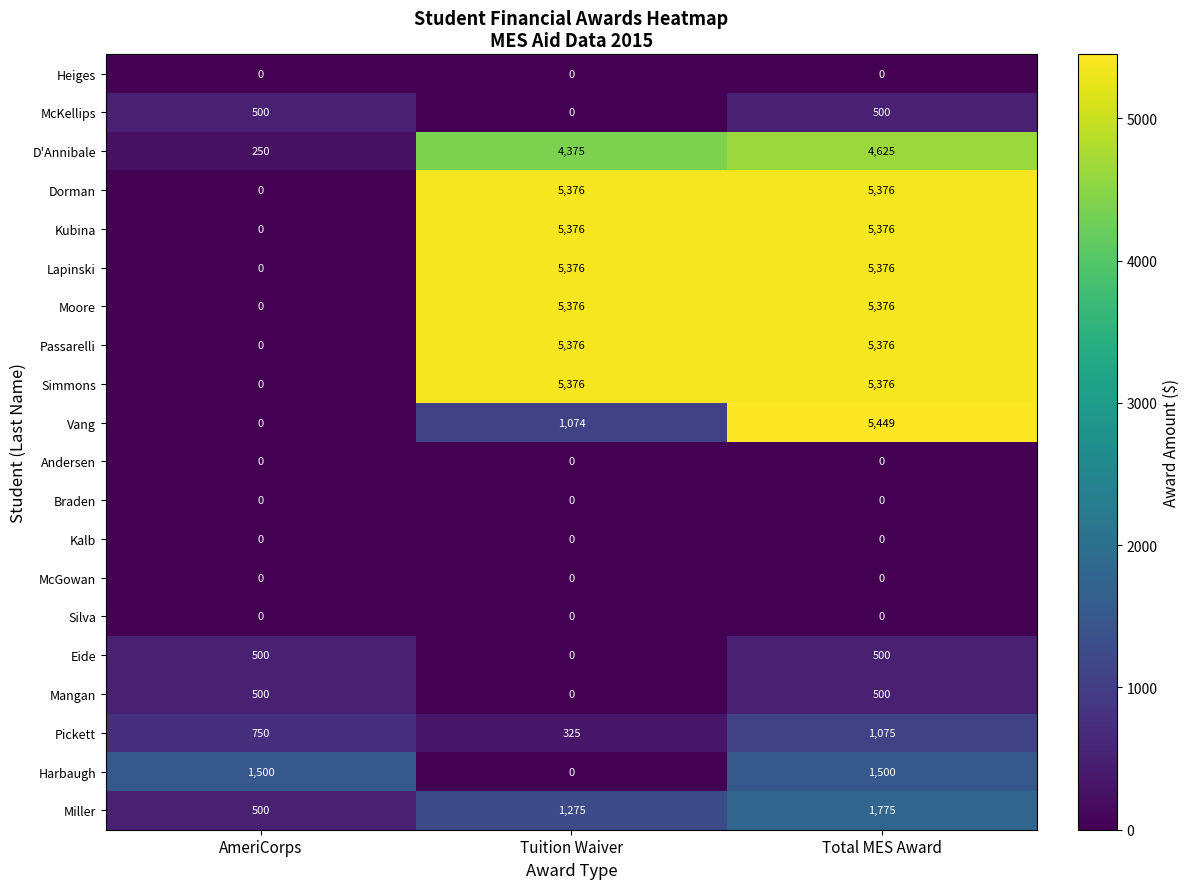

Which series has the largest range (max minus min)?

Vang